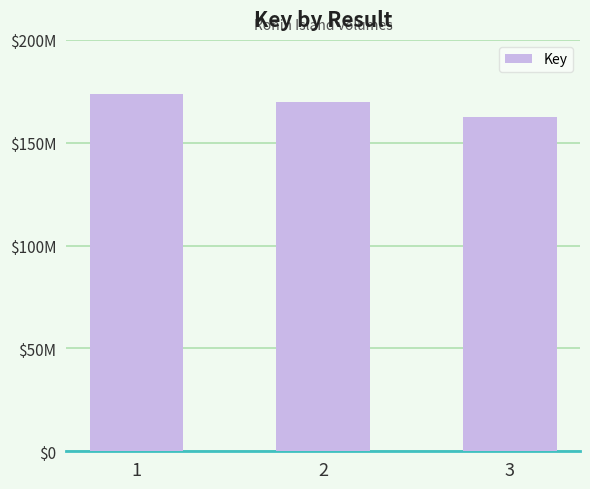

Rank the categories by value from lowest to highest.

3, 2, 1